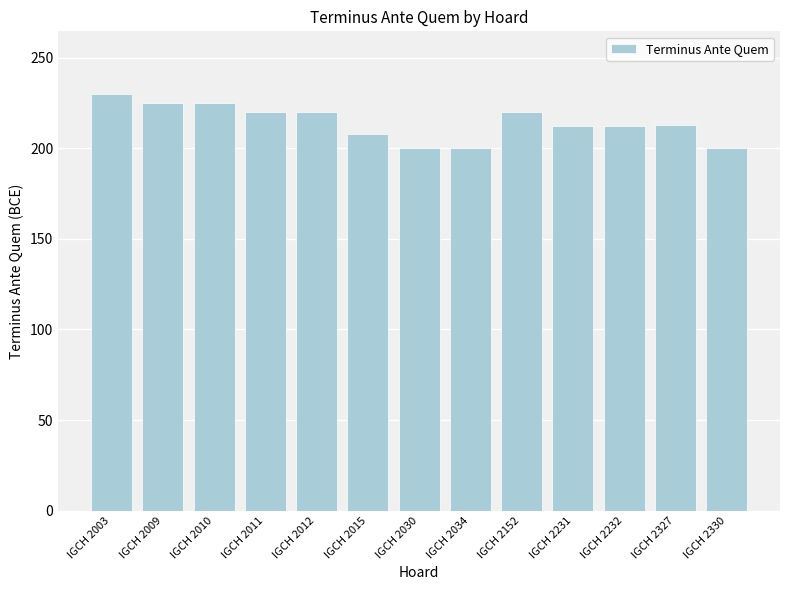

Read the value at IGCH 2030.

200